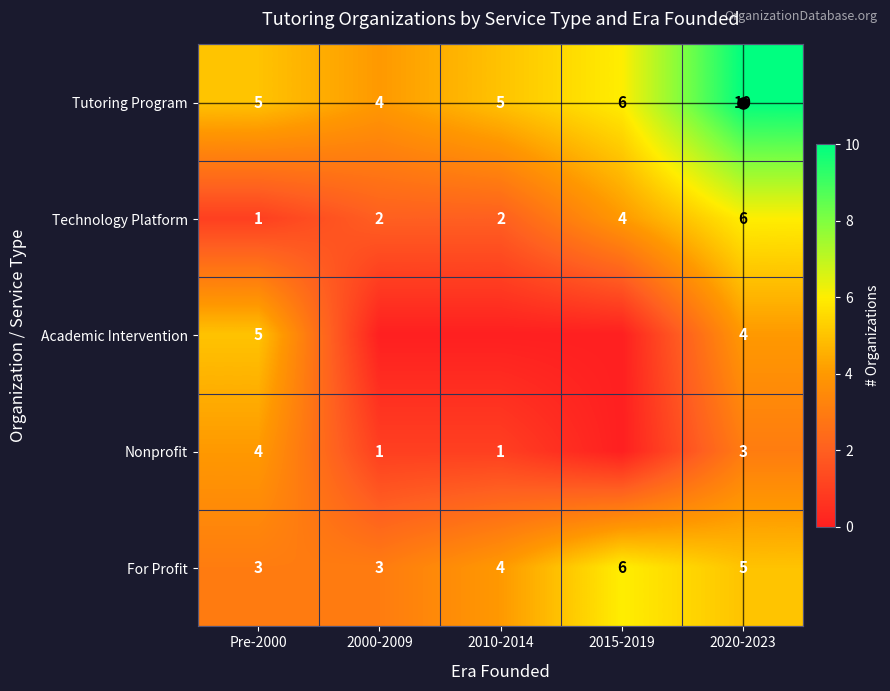

Is it true that Tutoring Program equals 2 at 2000-2009?

False